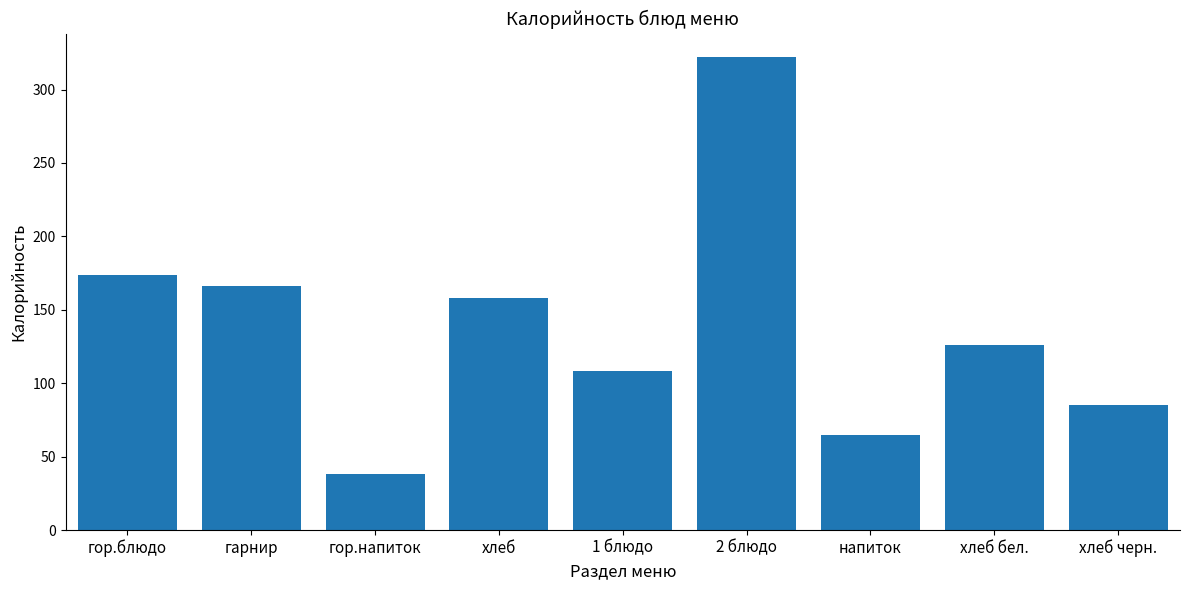

List the labels in order of value, largest first.

2 блюдо, гор.блюдо, гарнир, хлеб, хлеб бел., 1 блюдо, хлеб черн., напиток, гор.напиток